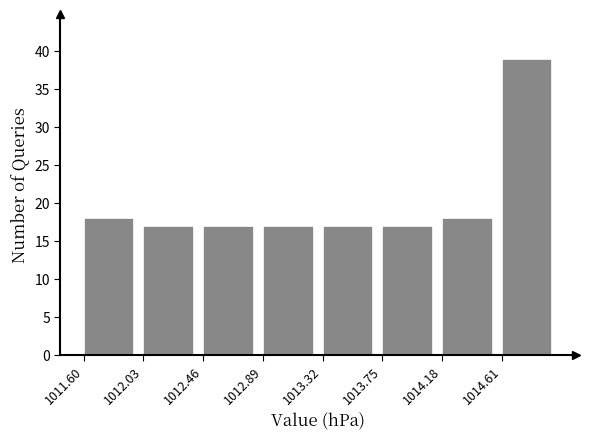

What is the height of the bar covering 1014.61 to 1015.04 on the x-axis? Neither the bar edges nor the heights are printed on the chart, so give them approximately, as read against the axes.

39